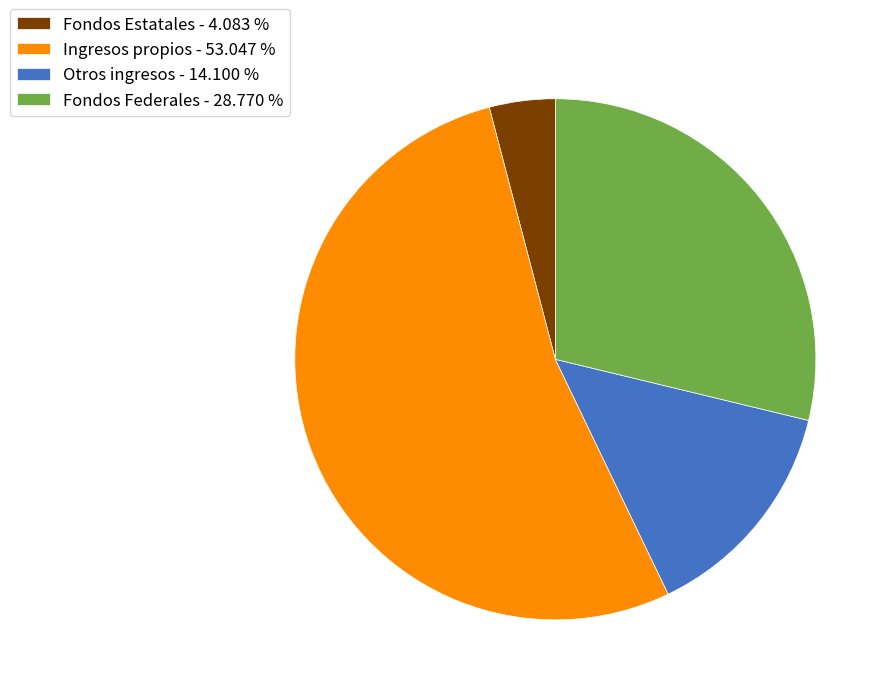

Which has a higher value, Otros ingresos - 14.100 % or Fondos Estatales - 4.083 %?

Otros ingresos - 14.100 %